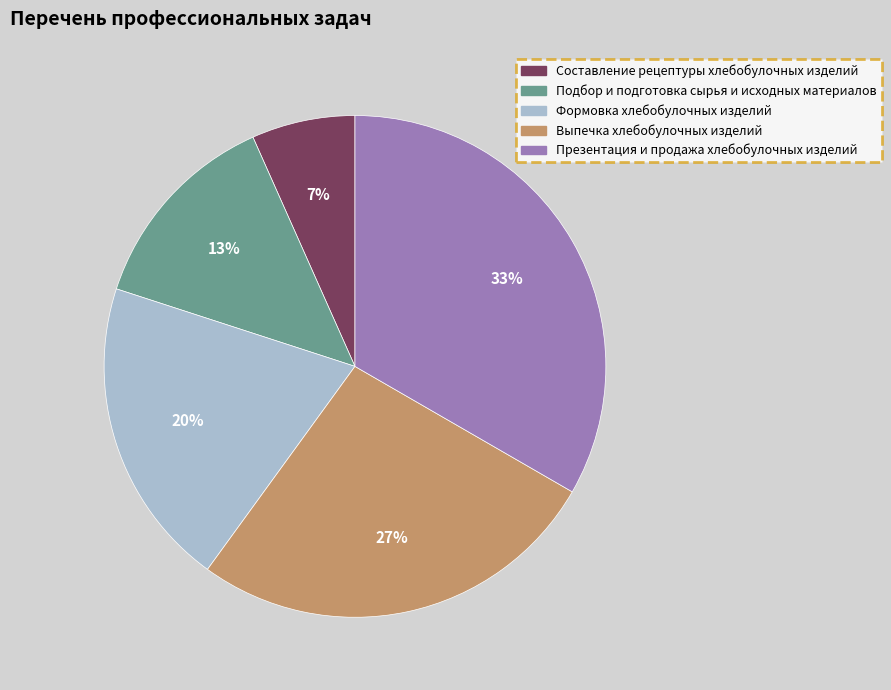

Which has a higher value, Формовка хлебобулочных изделий or Подбор и подготовка сырья и исходных материалов?

Формовка хлебобулочных изделий